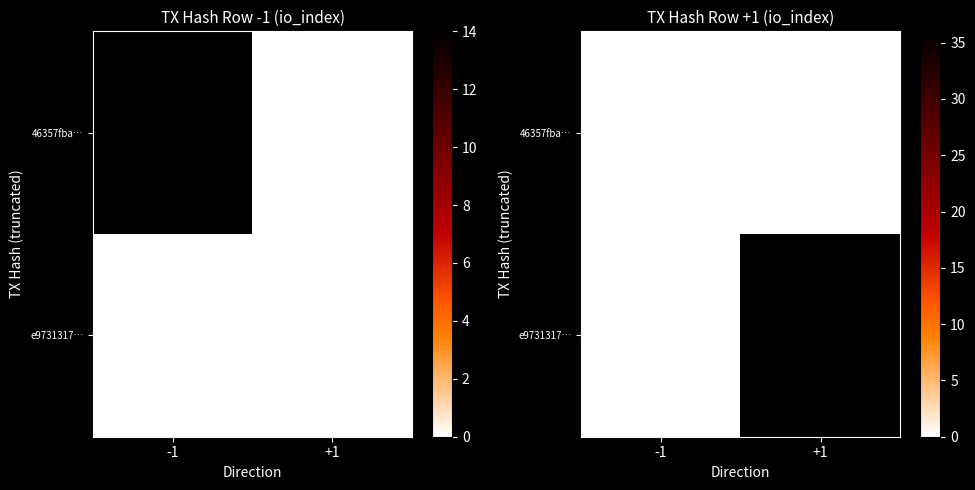

What is the difference between the highest and lowest values at +1?

36